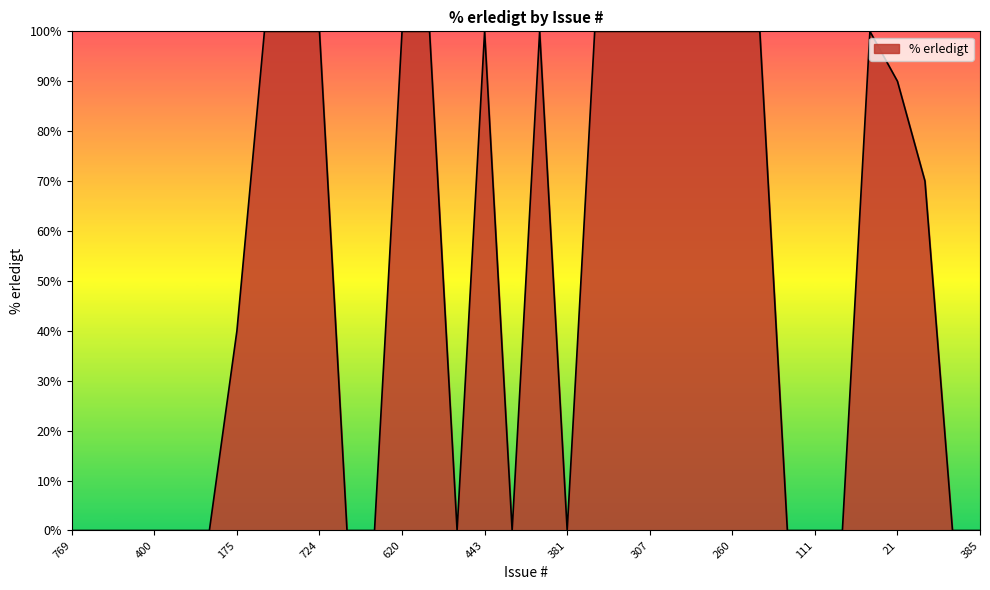

What is the greatest value displayed?

100